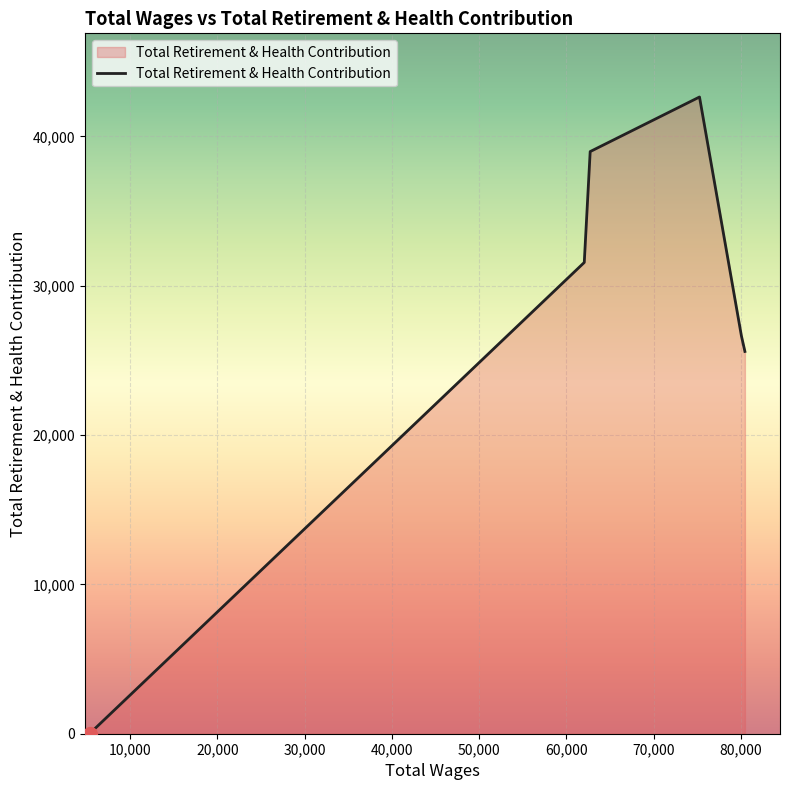

What is the difference between the second highest and minimum values?

38981